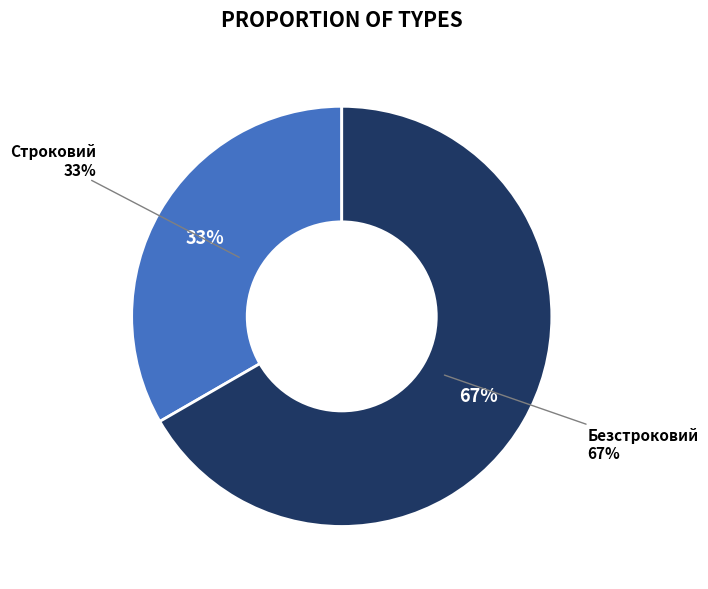

Approximately how many times larger is the value at Безстроковий compared to Строковий?

2.0